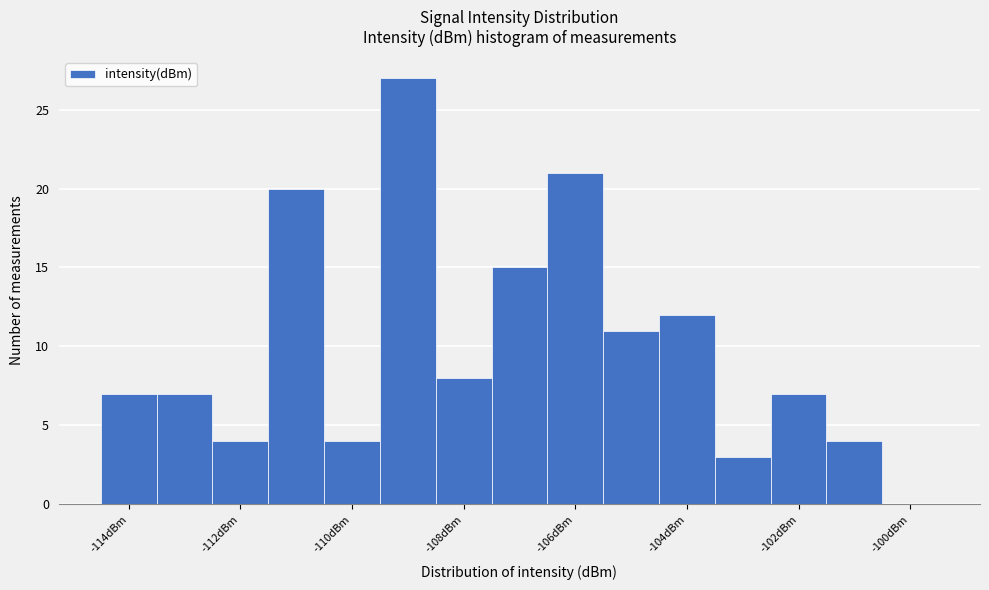

Reading left to right, transcribe this chart: for each bar, give the range it covers on the x-axis and its height. Neither the bar edges nor the heights are printed on the chart, so give them approximately, as read against the axes.

-114.5 to -113.5: 7
-113.5 to -112.5: 7
-112.5 to -111.5: 4
-111.5 to -110.5: 20
-110.5 to -109.5: 4
-109.5 to -108.5: 27
-108.5 to -107.5: 8
-107.5 to -106.5: 15
-106.5 to -105.5: 21
-105.5 to -104.5: 11
-104.5 to -103.5: 12
-103.5 to -102.5: 3
-102.5 to -101.5: 7
-101.5 to -100.5: 4
-100.5 to -99.5: 0